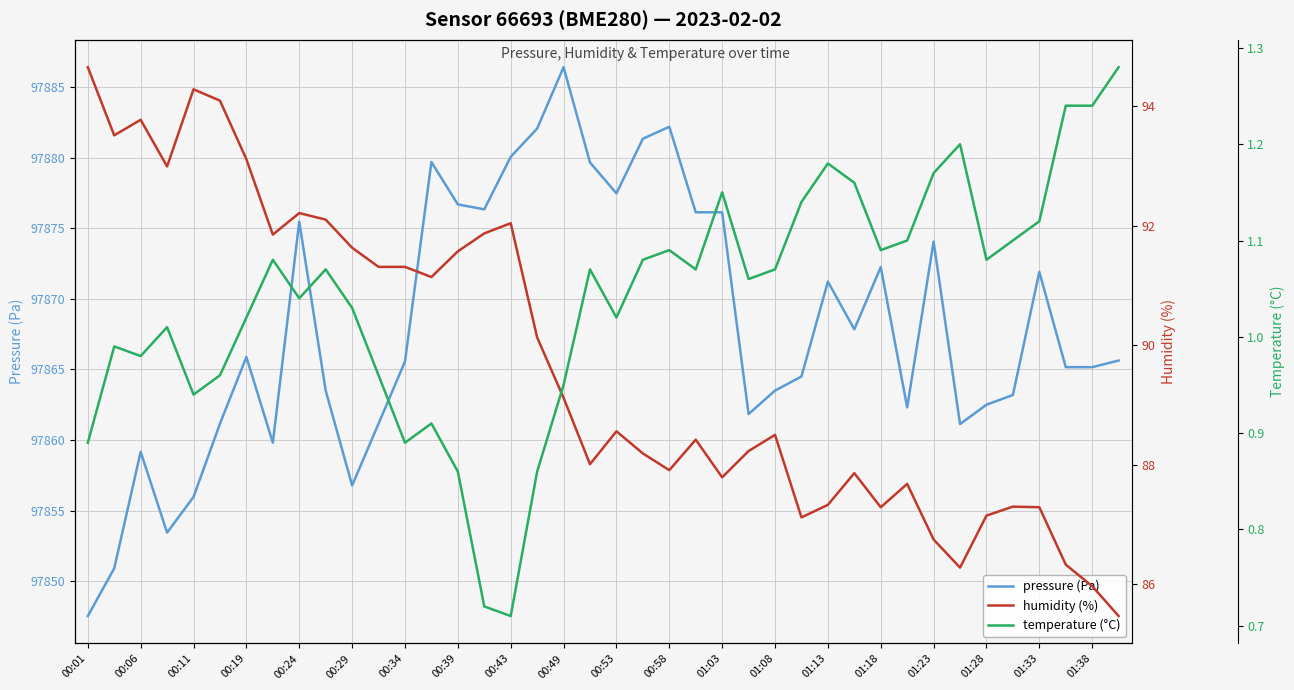

Rank the series at 27 from highest to lowest value.

pressure (Pa), humidity (%), temperature (°C)